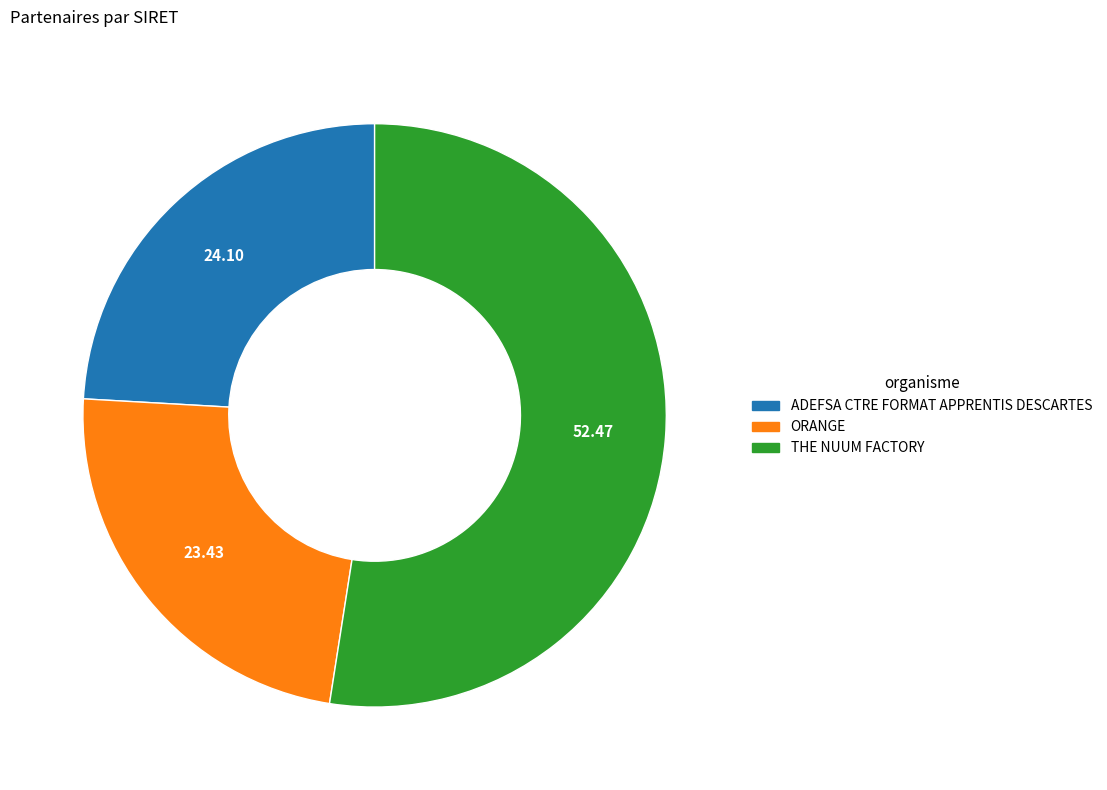

True or false: THE NUUM FACTORY accounts for 52% of the total.

True